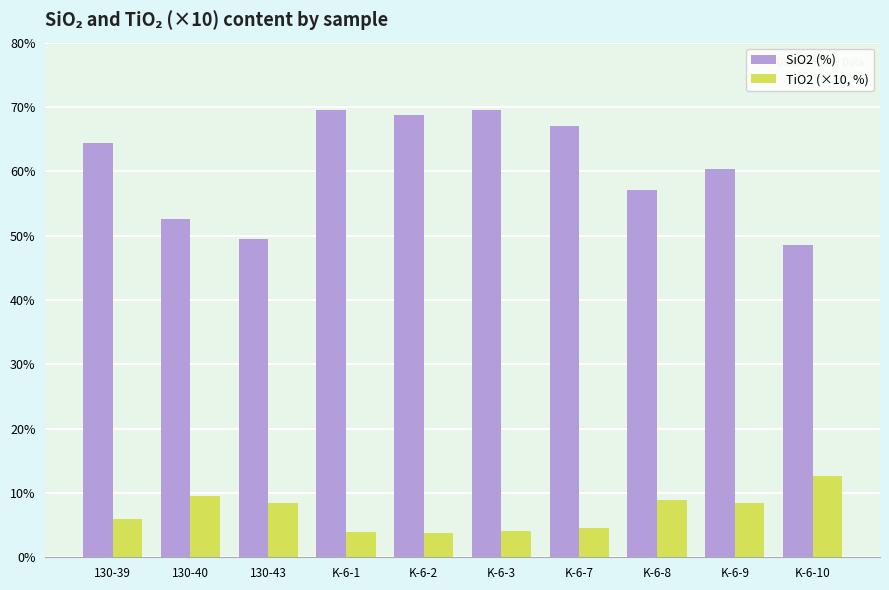

At which label does TiO2 (×10, %) first exceed 8?

130-40